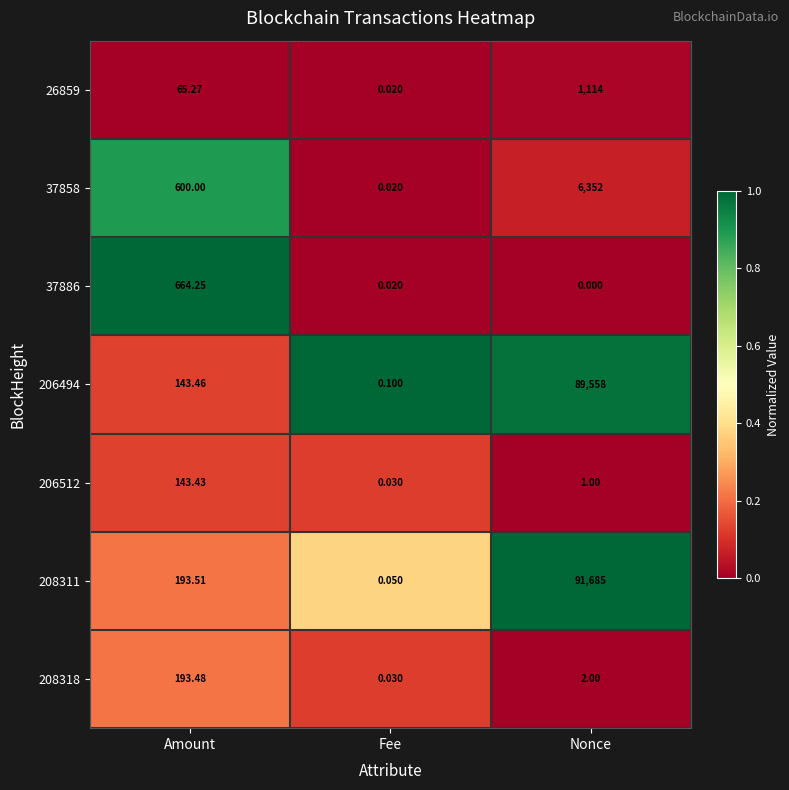

Where is 208318 nearest to the value 96?

Nonce